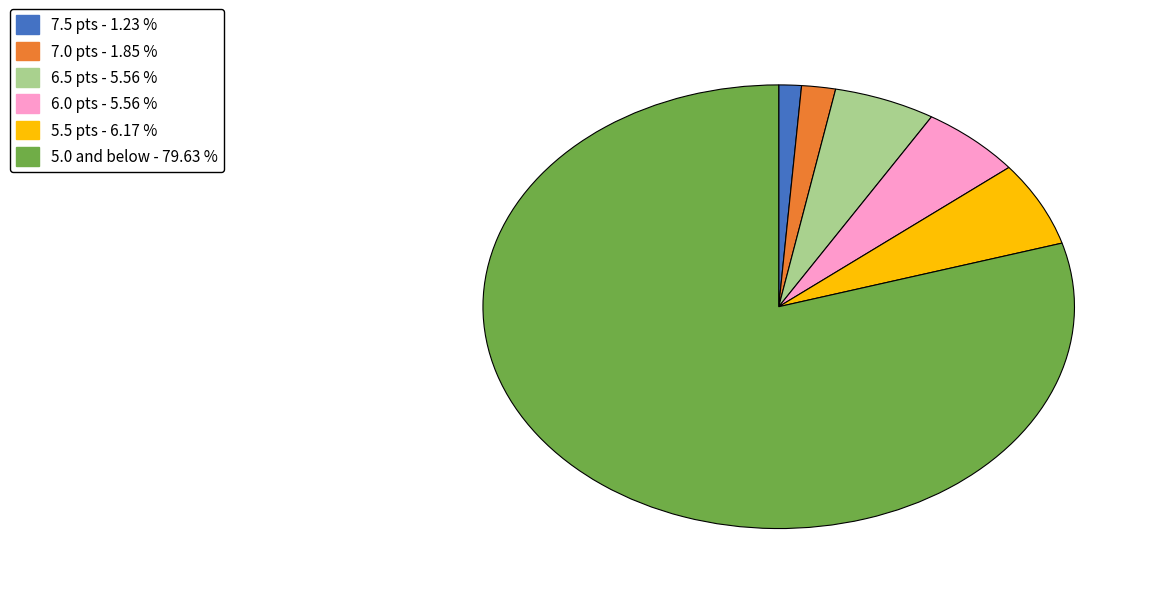

Is there any slice that represents more than half of the pie?

Yes